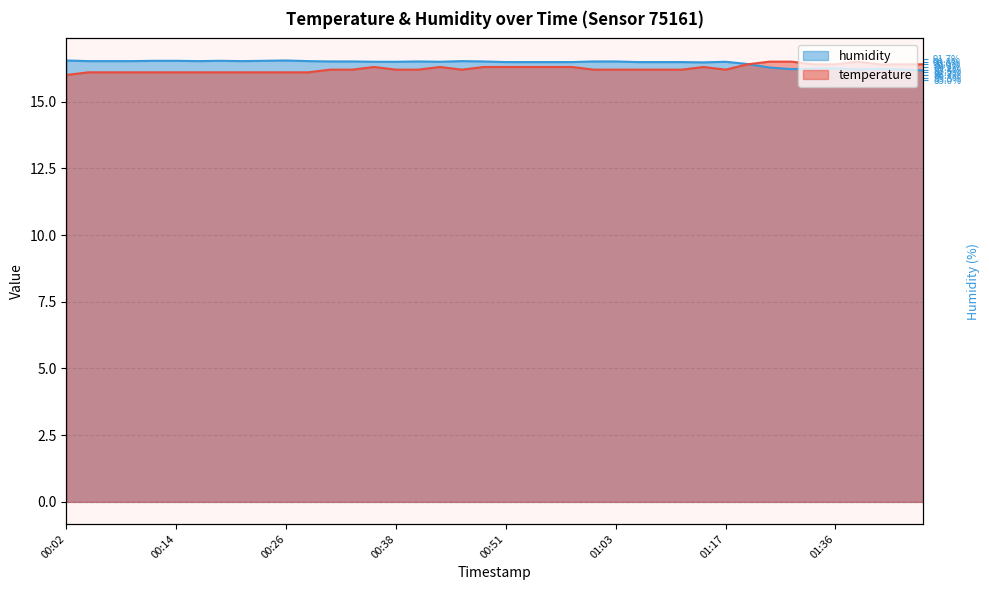

What is the label of the 15th point from the right?

01:03